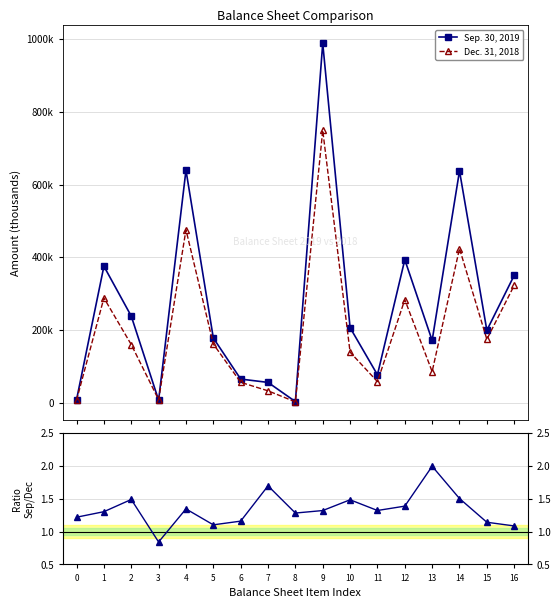

What value does the Dec. 31, 2018 series have at 12?

283805.0